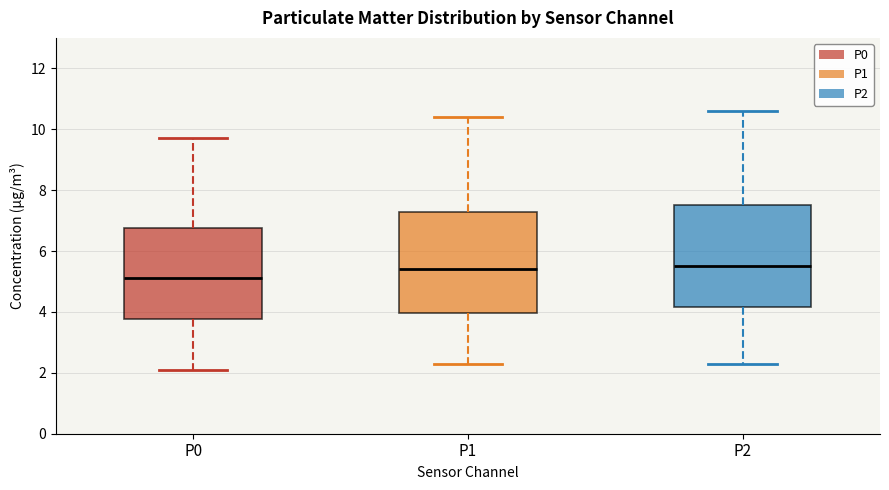

Reading left to right, transcribe this box plot: for each box, give where its median line is, the range the box spans, and where its two whiskers end, as read against the y-axis. The values are not printed on the chart, so give them approximately, as read against the axis.

P0: median 5.2, box 3.8 to 6.8, whiskers 2.2 to 9.8
P1: median 5.4, box 4.0 to 7.2, whiskers 2.4 to 10.4
P2: median 5.6, box 4.2 to 7.6, whiskers 2.4 to 10.6